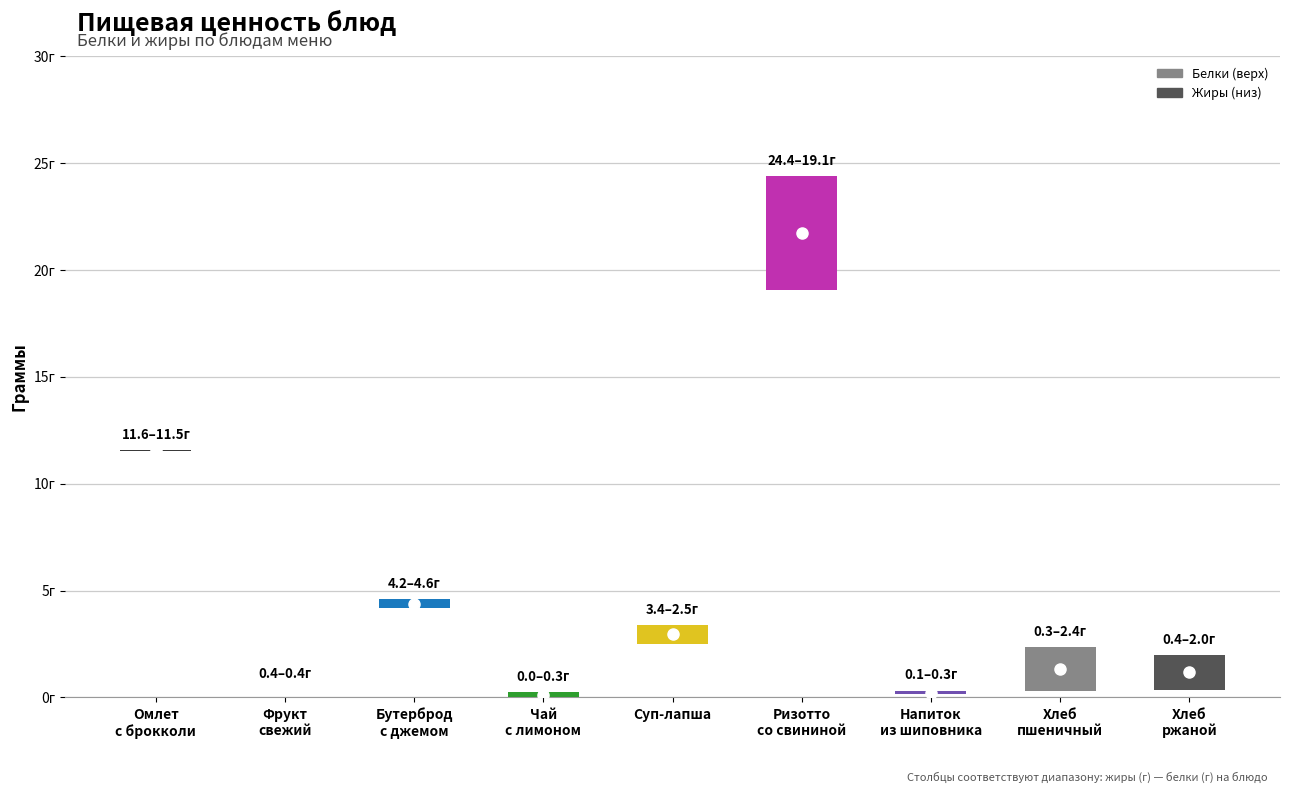

Reading right to left, extract all data points from this chart.

Белки: 2.0	2.4	0.3	19.1	2.5	0.3	4.6	0.4	11.5
Жиры: 0.4	0.3	0.1	24.4	3.4	0.0	4.2	0.4	11.6